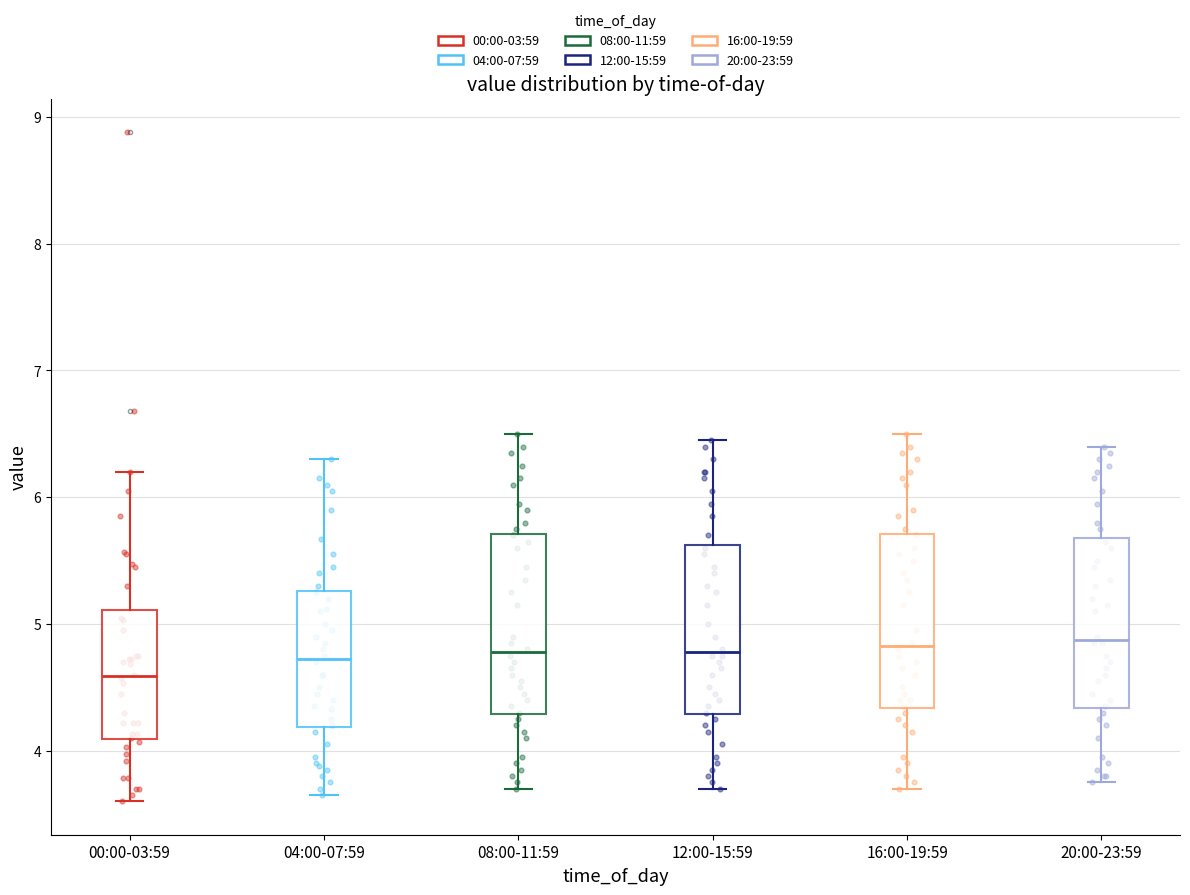

Reading left to right, transcribe this box plot: for each box, give where its median line is, the range the box spans, and where its two whiskers end, as read against the y-axis. The values are not printed on the chart, so give them approximately, as read against the axis.

00:00-03:59: median 4.6, box 4.1 to 5.1, whiskers 3.6 to 6.2
04:00-07:59: median 4.7, box 4.2 to 5.3, whiskers 3.7 to 6.3
08:00-11:59: median 4.8, box 4.3 to 5.7, whiskers 3.7 to 6.5
12:00-15:59: median 4.8, box 4.3 to 5.6, whiskers 3.7 to 6.5
16:00-19:59: median 4.8, box 4.3 to 5.7, whiskers 3.7 to 6.5
20:00-23:59: median 4.9, box 4.3 to 5.7, whiskers 3.8 to 6.4